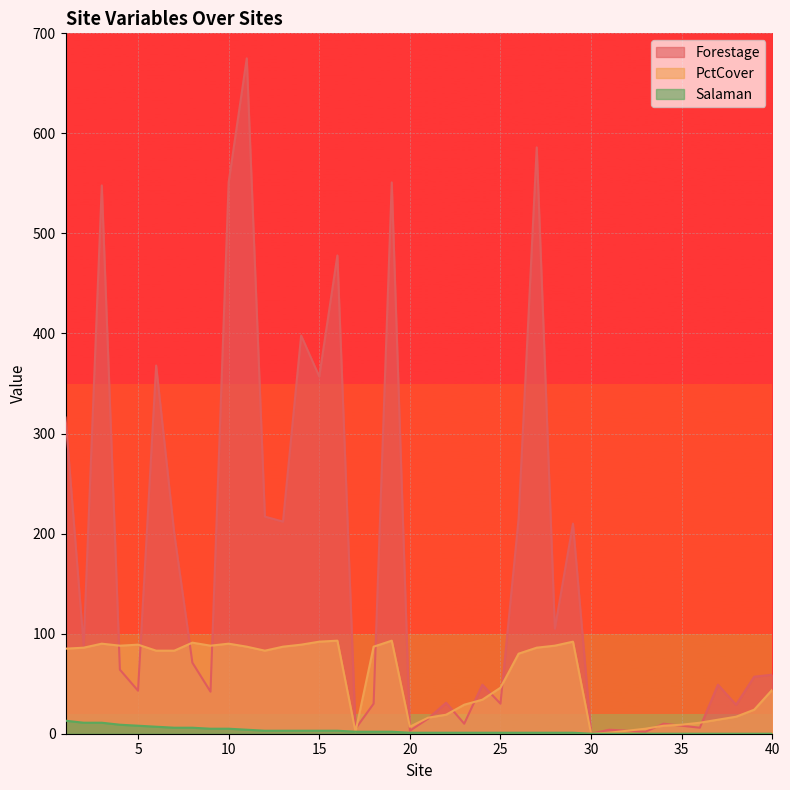

Reading left to right, list all the values displayed in this chart.

Forestage: 316	88	548	64	43	368	200	71	42	551	675	217	212	398	357	478	5	30	551	3	15	31	10	49	30	215	586	105	210	0	4	3	2	10	8	6	49	29	57	59
PctCover: 85	86	90	88	89	83	83	91	88	90	87	83	87	89	92	93	2	87	93	7	16	19	29	34	46	80	86	88	92	0	1	3	5	8	9	11	14	17	24	44
Salaman: 13	11	11	9	8	7	6	6	5	5	4	3	3	3	3	3	2	2	2	1	1	1	1	1	1	1	1	1	1	0	0	0	0	0	0	0	0	0	0	0